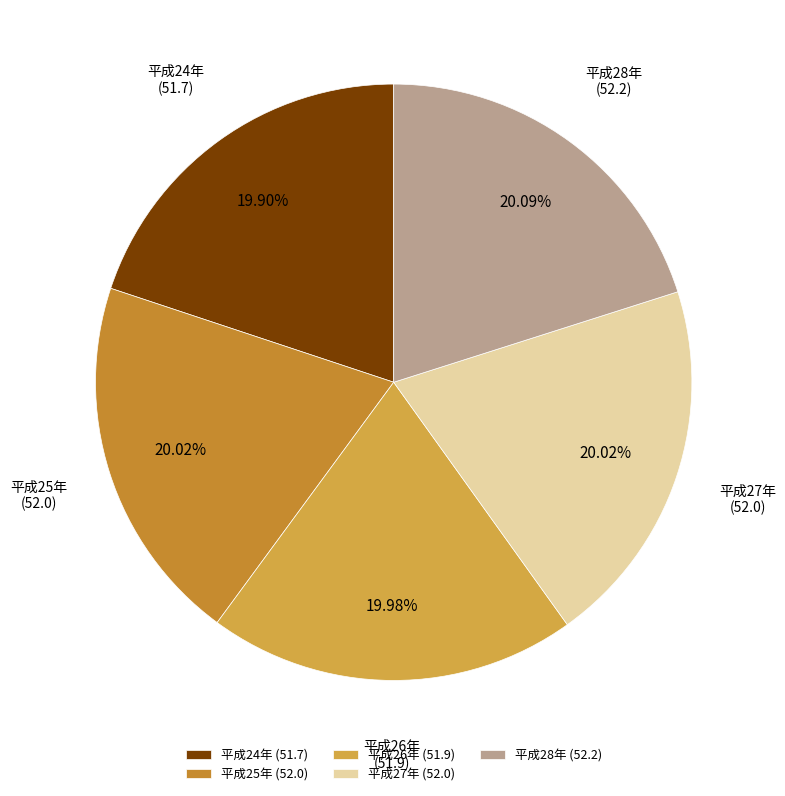

Count the number of slices in the pie.

5